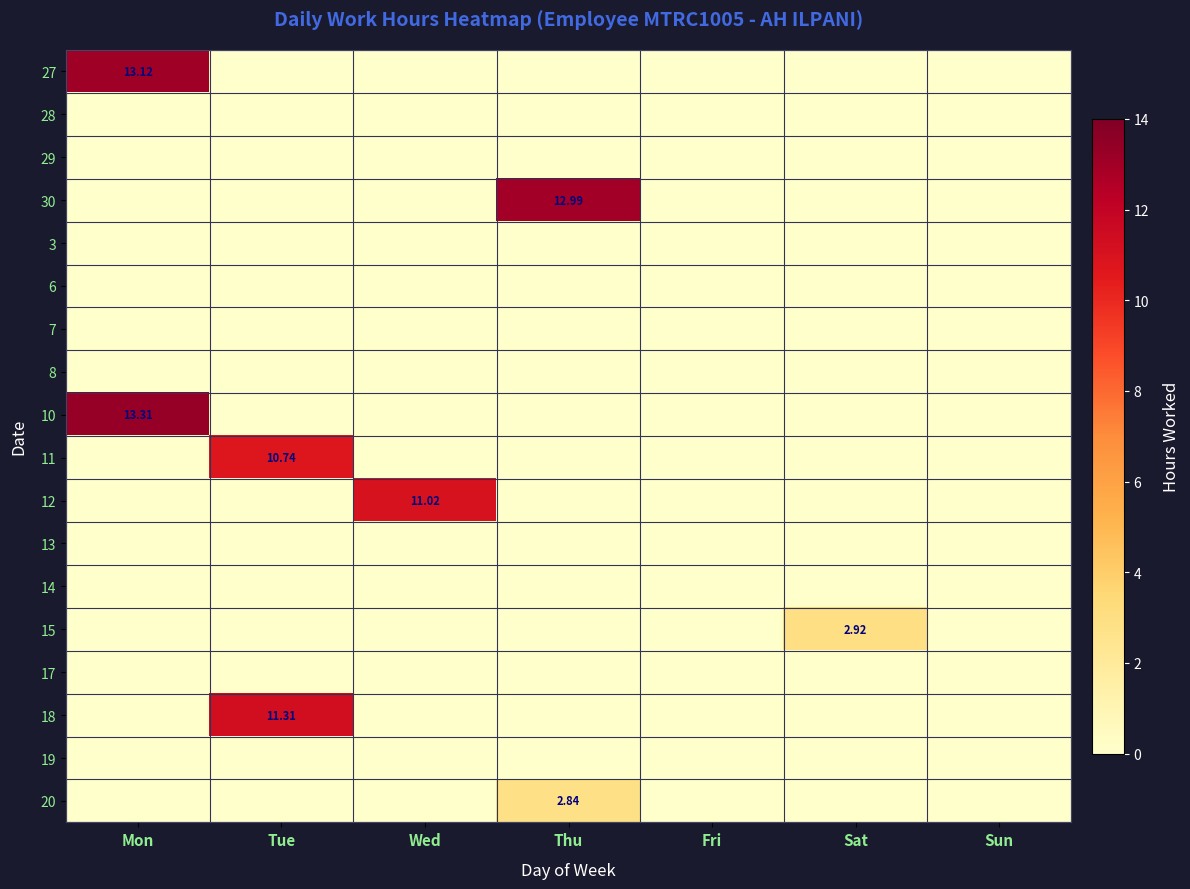

Where is 27 nearest to the value 6?

Tue